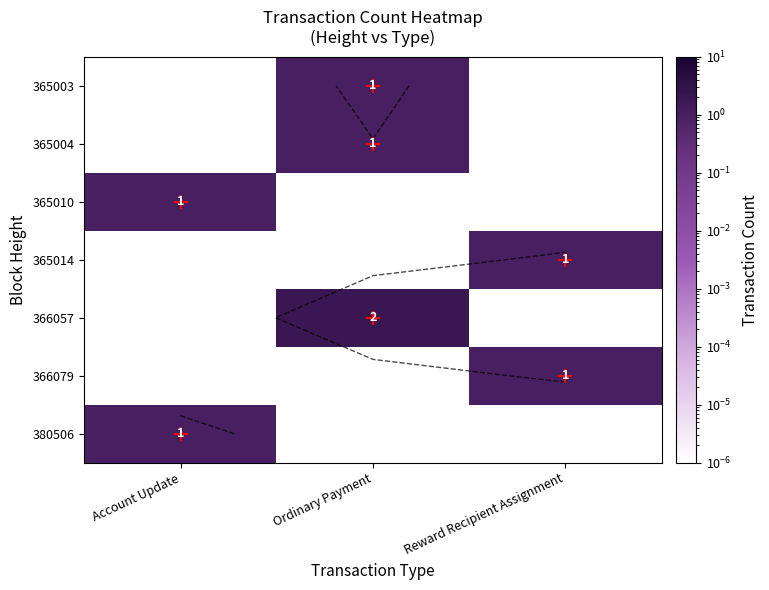

What is the difference between the maximum and minimum values in the 380506 series?

1.0